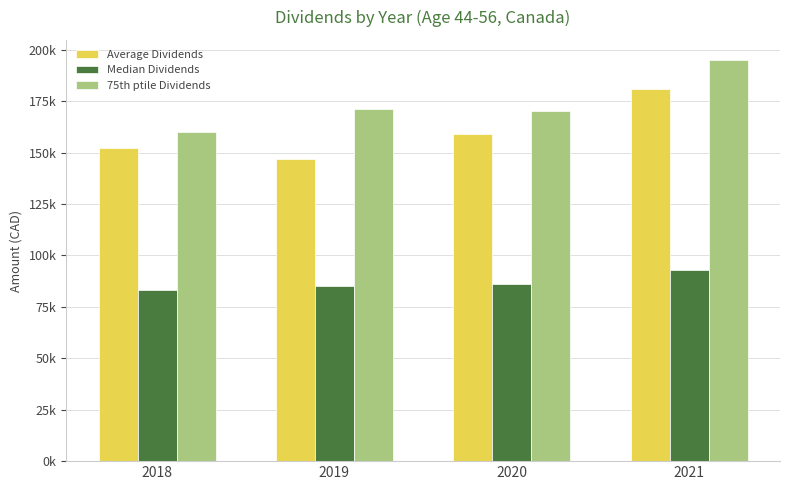

Are the bars horizontal?

No